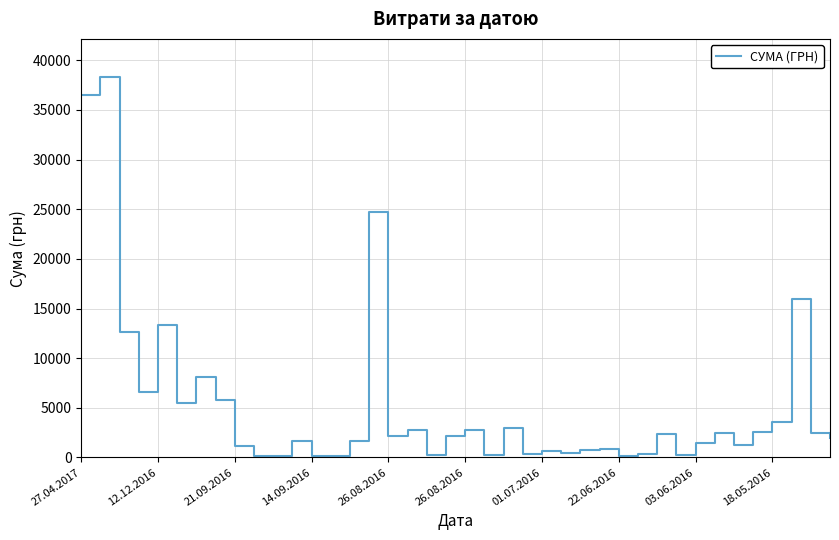

What is the maximum value shown in the chart?

38323.2